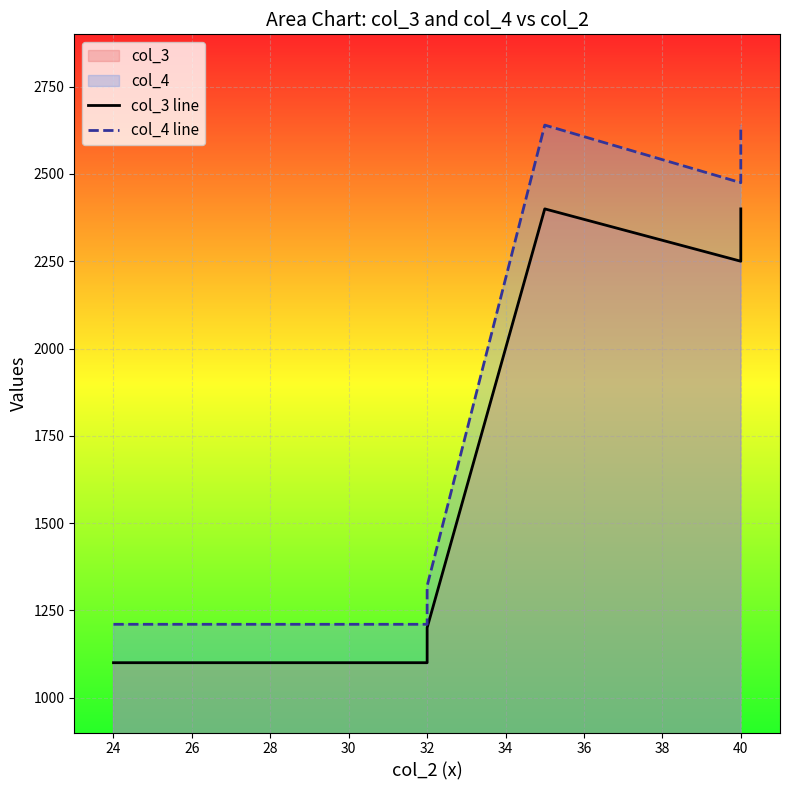

Reading left to right, list all the values displayed in this chart.

col_3 line: 1100	1100	1100	1100	1100	1100	1200	2400	2250	2400
col_4 line: 1210	1210	1210	1210	1210	1210	1320	2640	2475	2640